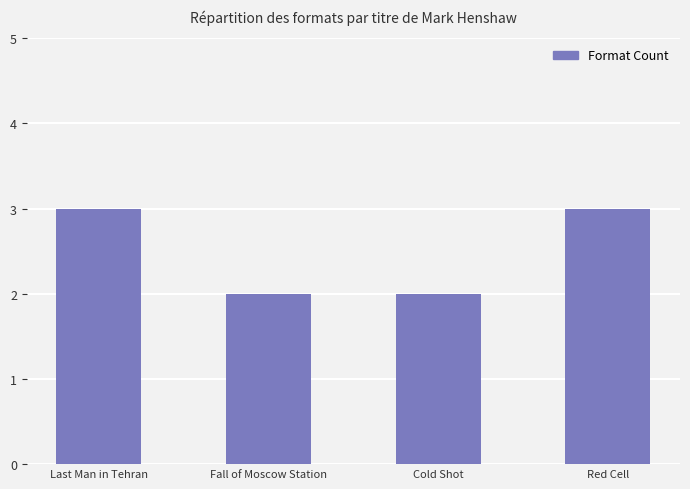

What is the ratio of the value at Red Cell to the value at Cold Shot?

1.5